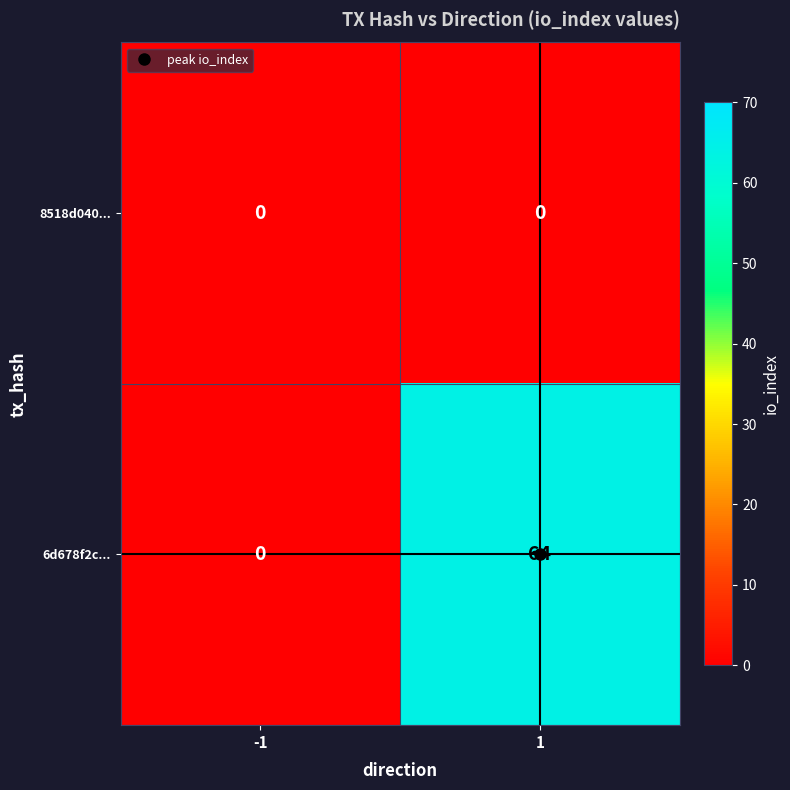

What is the total value across all series at 1?

64